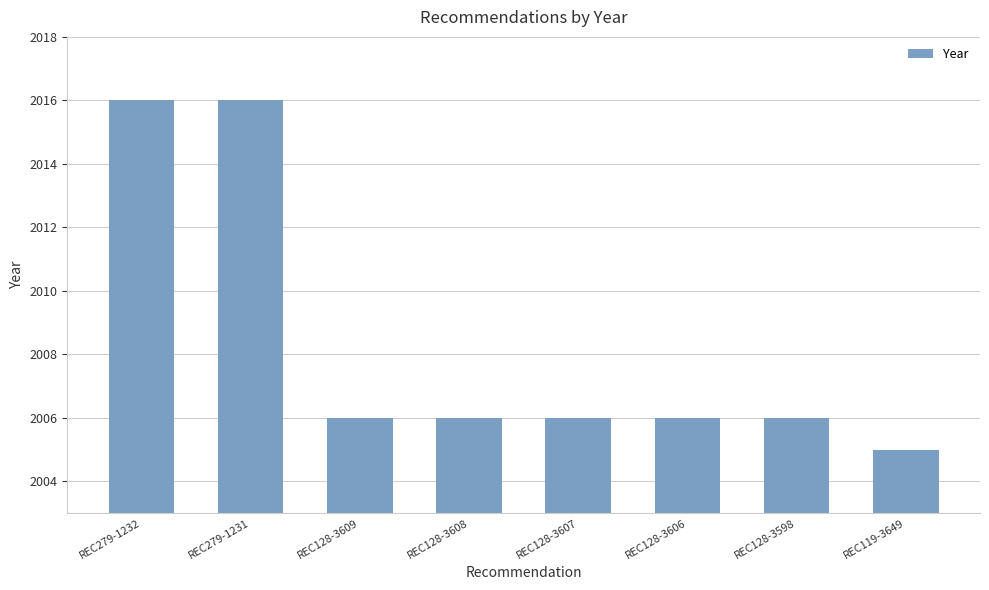

What is the label of the 1st bar from the left?

REC279-1232